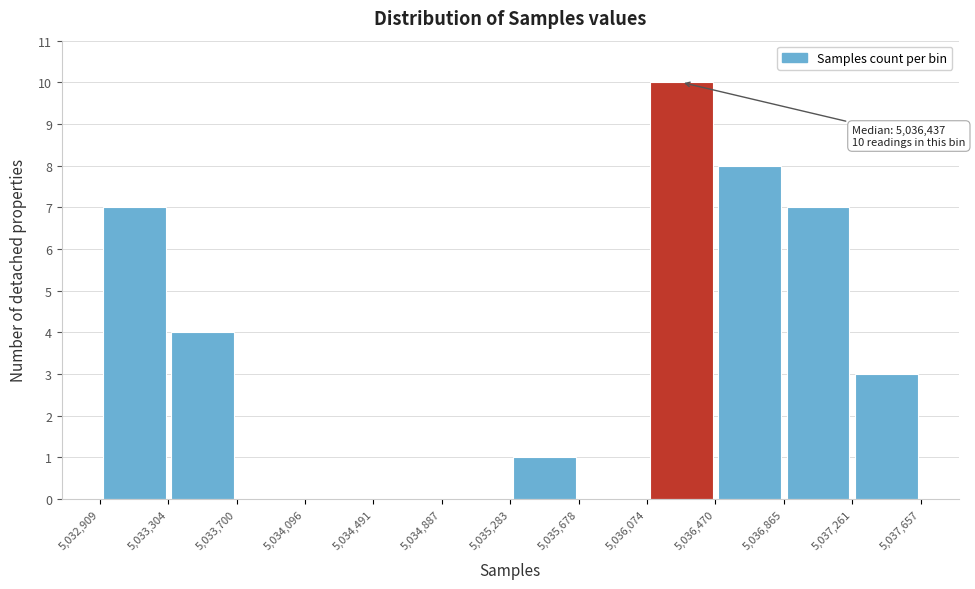

Which range on the x-axis has the tallest bar?

5,036,074 to 5,036,470